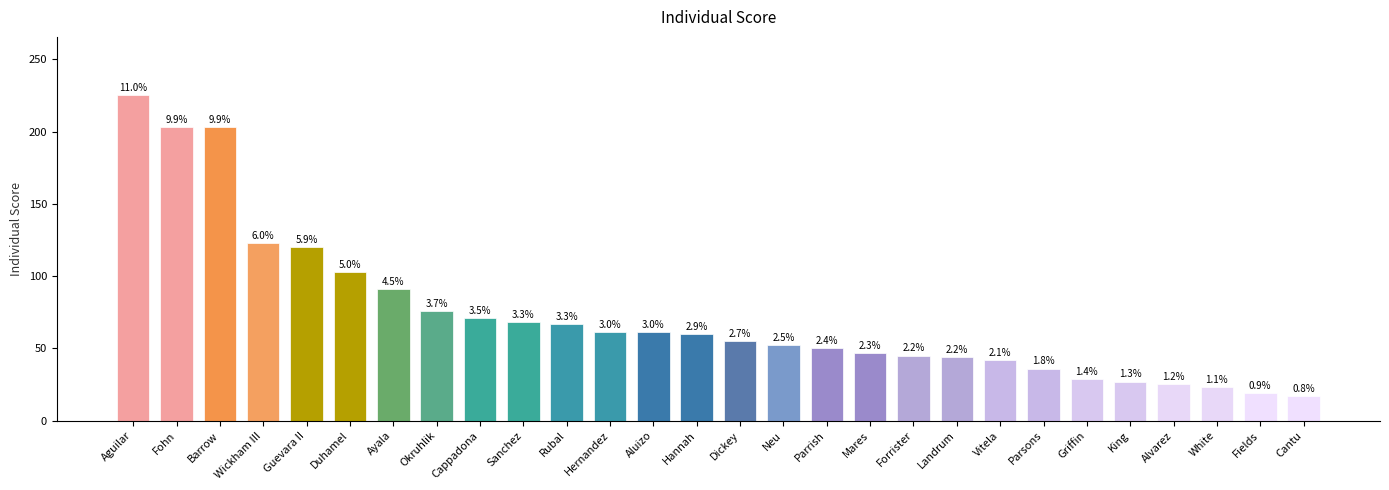

What is the maximum value shown in the chart?

225